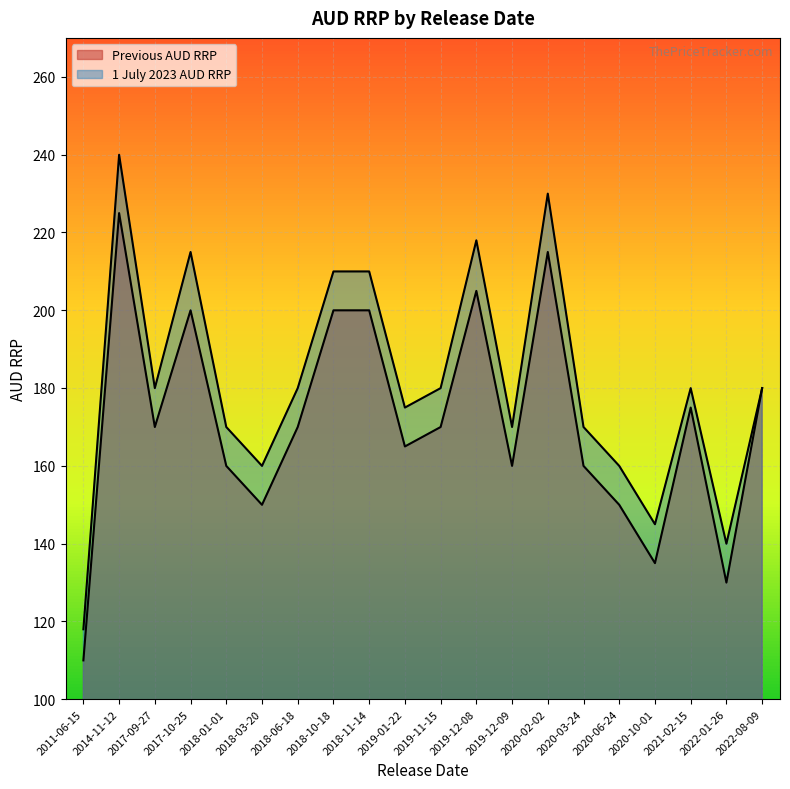

How many lines are shown in the chart?

2